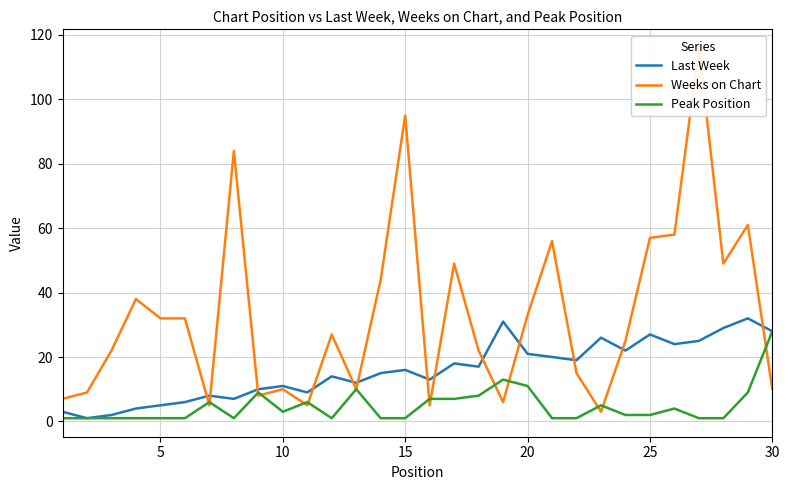

List the series in order of their peak value, lowest first.

Peak Position, Last Week, Weeks on Chart